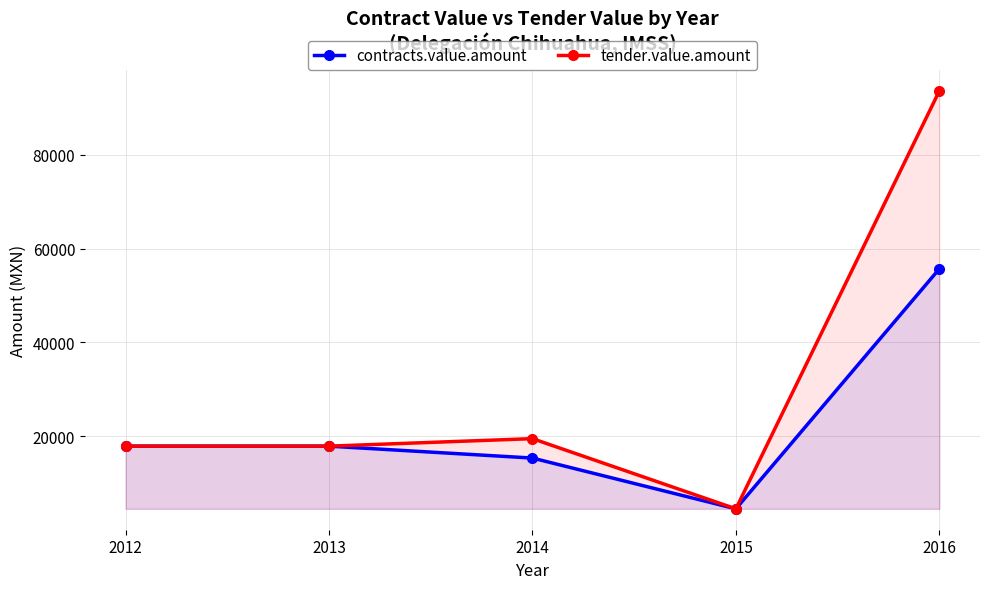

Reading left to right, transcribe all the data shown in this chart.

contracts.value.amount: 2012=17838.5	2013=17838.5	2014=15296.1	2015=4459.6	2016=55680.0
tender.value.amount: 2012=17838.5	2013=17838.5	2014=19440.3	2015=4459.6	2016=93646.8